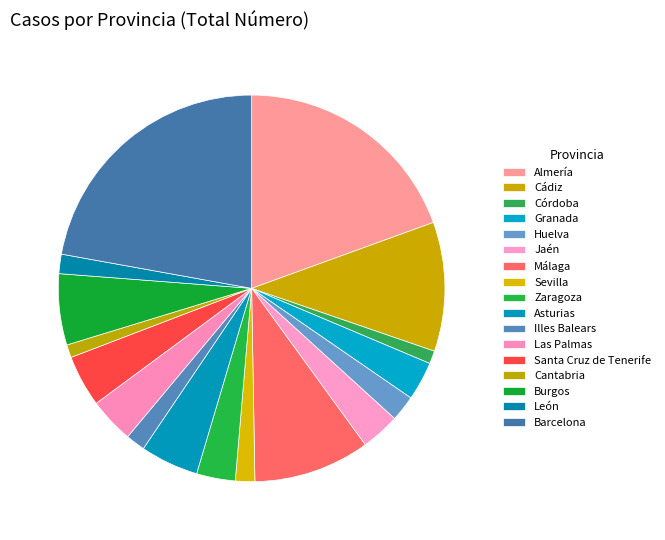

How many slices are in this pie chart?

17